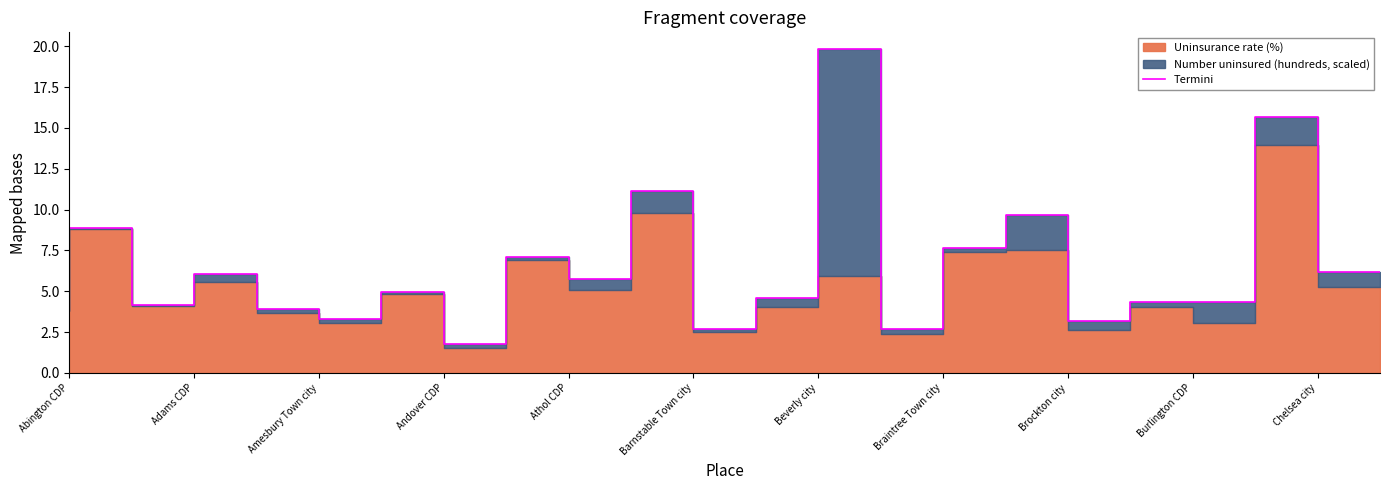

True or false: there are more than 1 points higher than both neighbors.

True